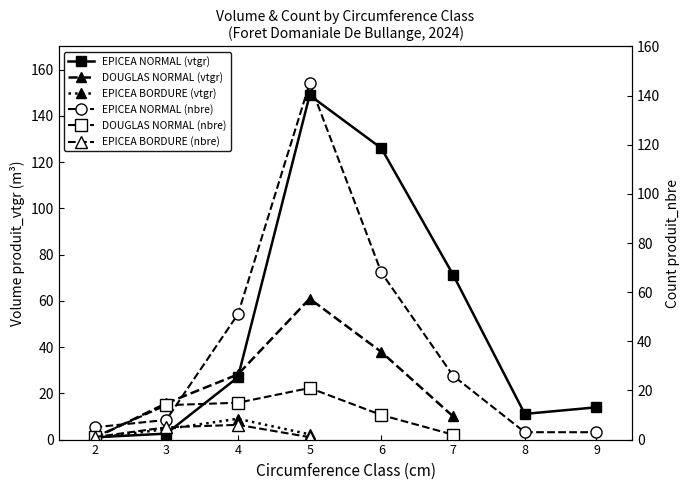

Where is EPICEA NORMAL (vtgr) nearest to the value 74?

7